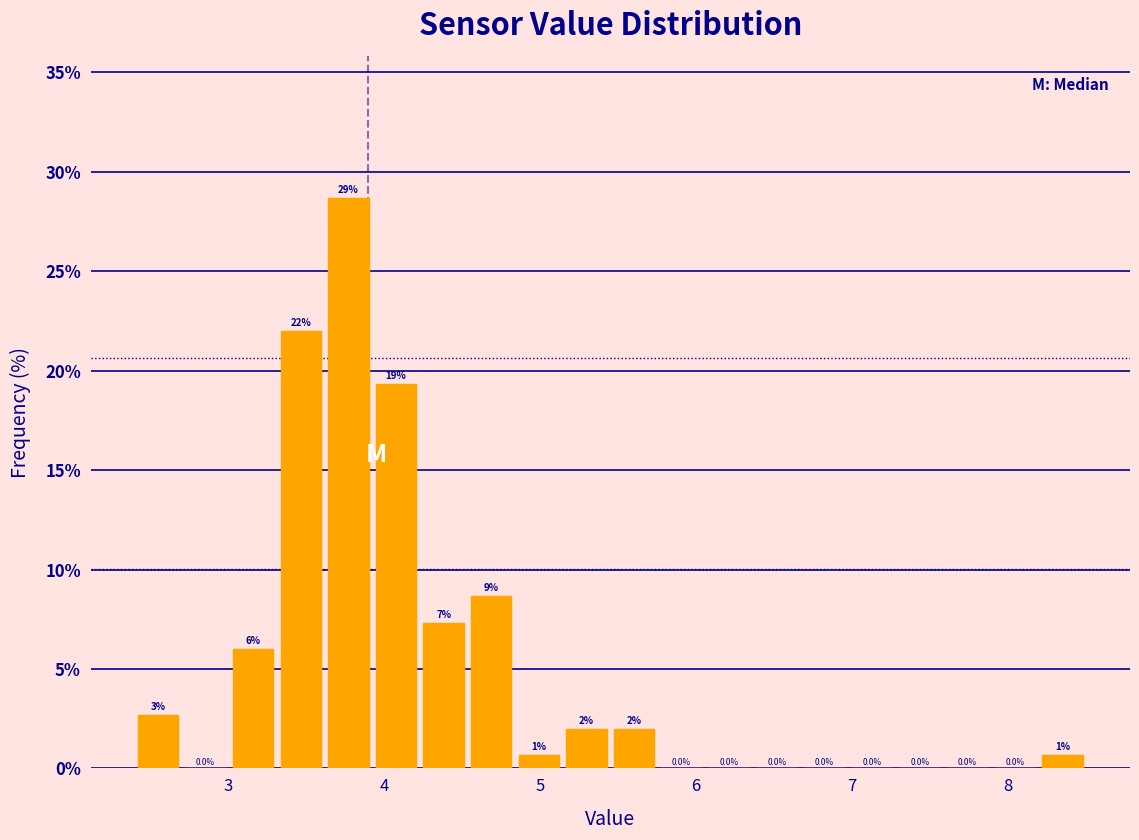

Read against the x-axis, roughly where is the centre of the tallest bar?

3.8